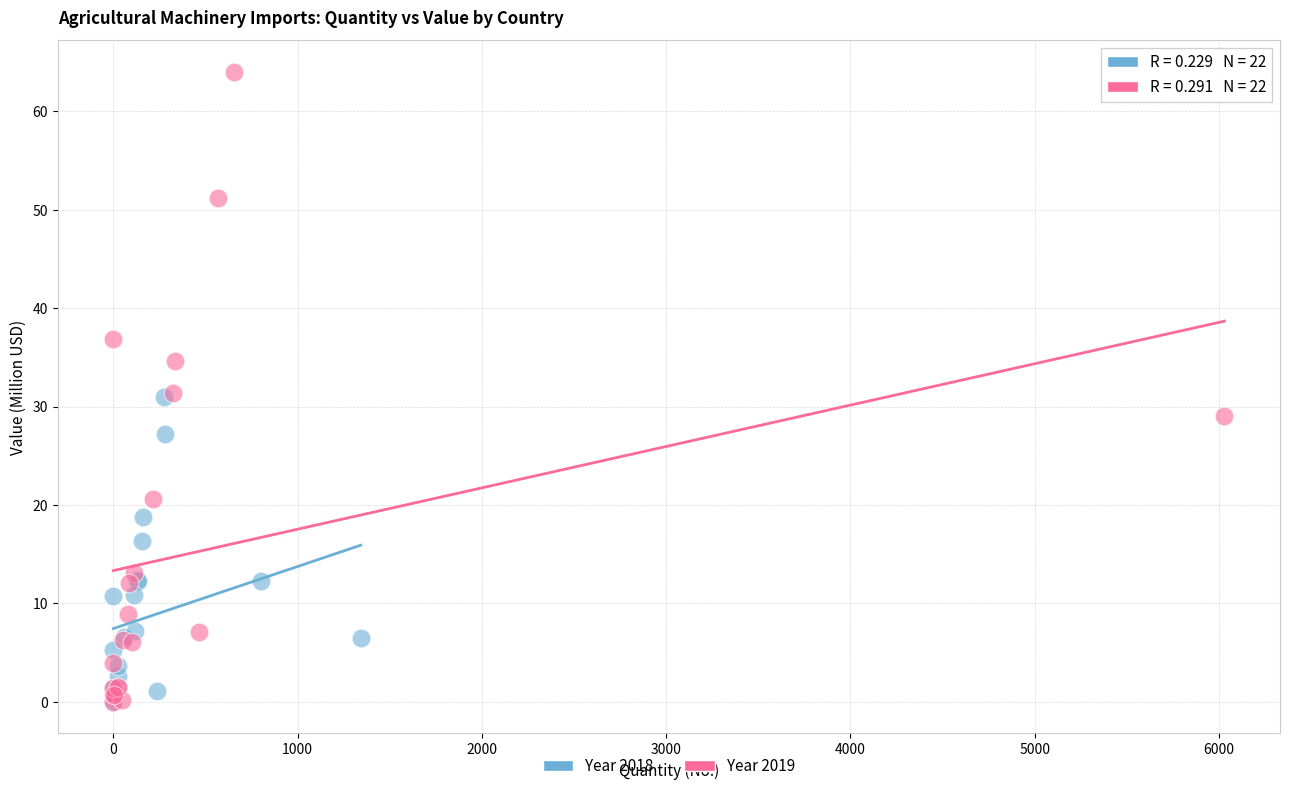

Which series contains the highest Y value?

Year 2019